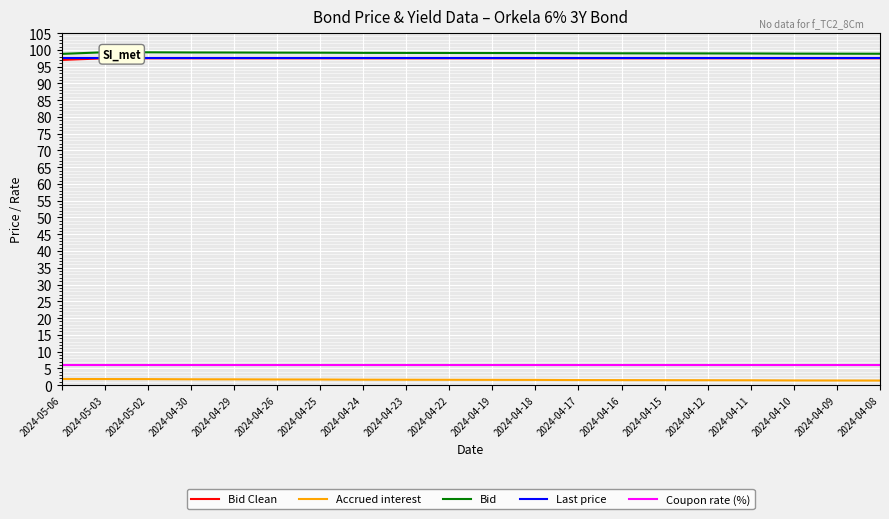

Where is Coupon rate (%) nearest to the value 6?

2024-05-06